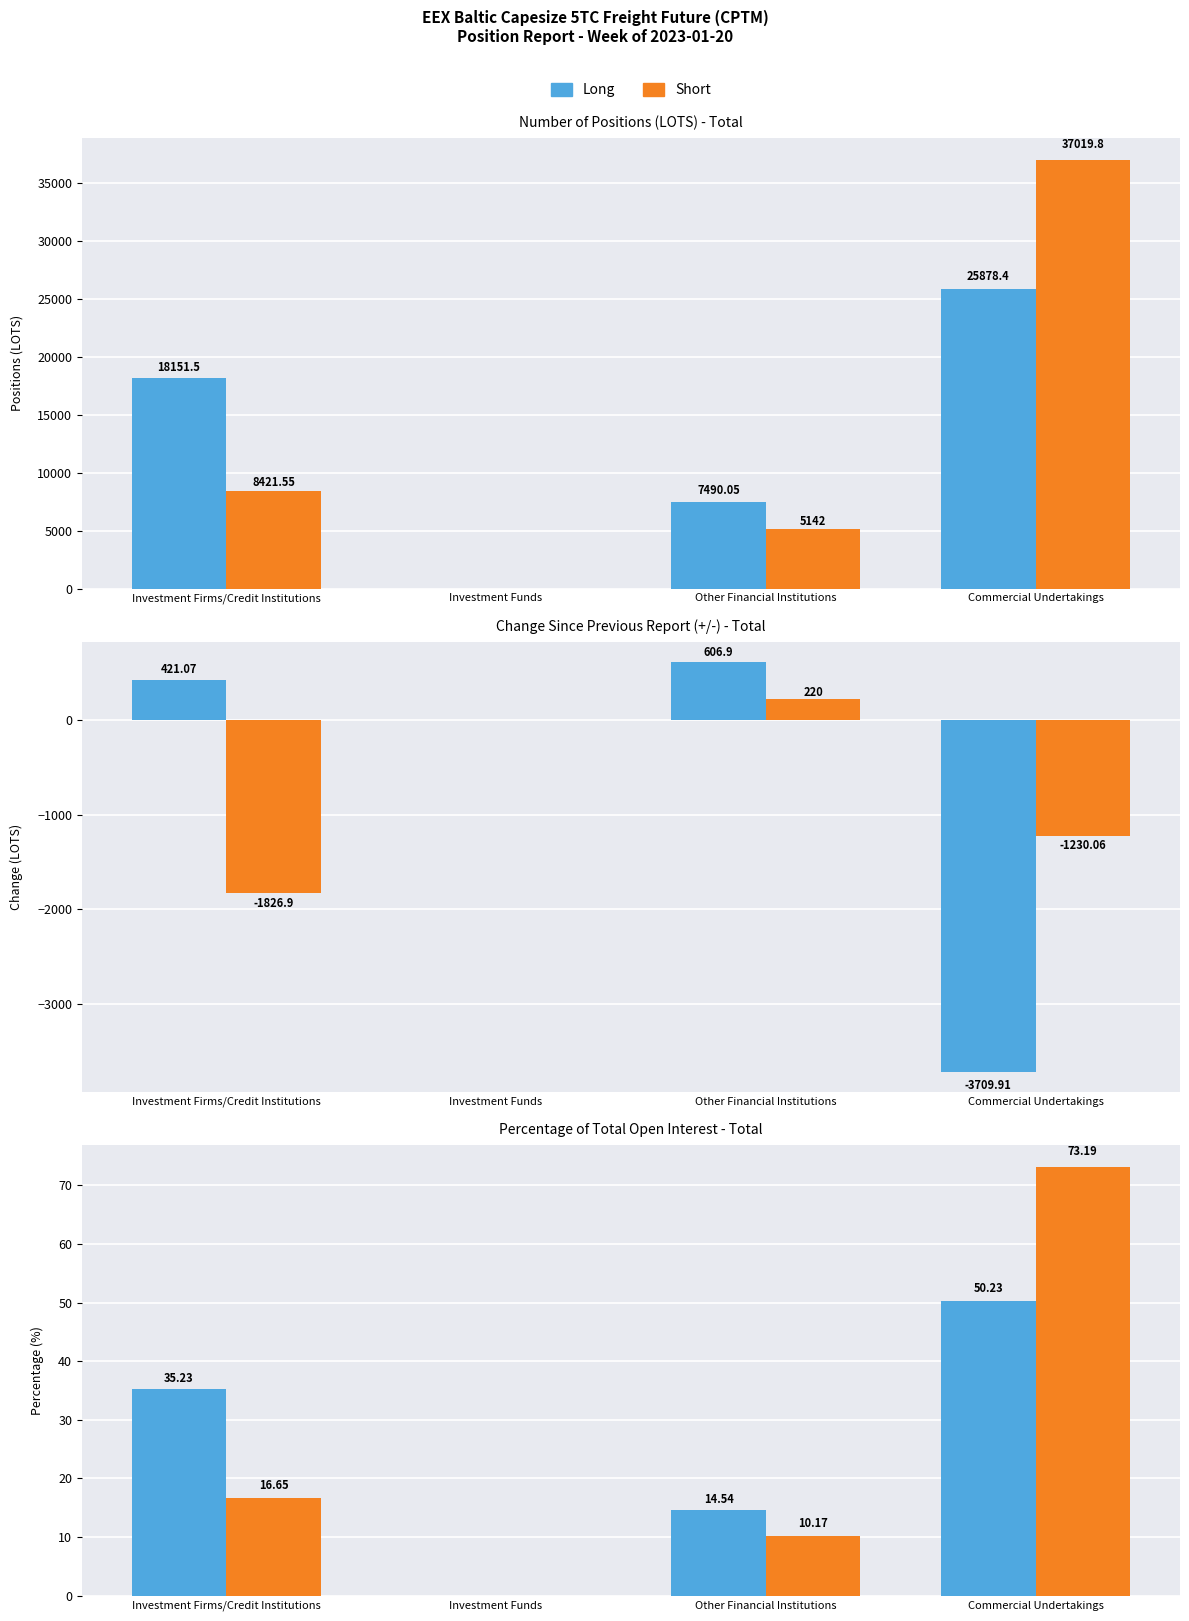

What are all the series names shown in the legend?

Long, Short